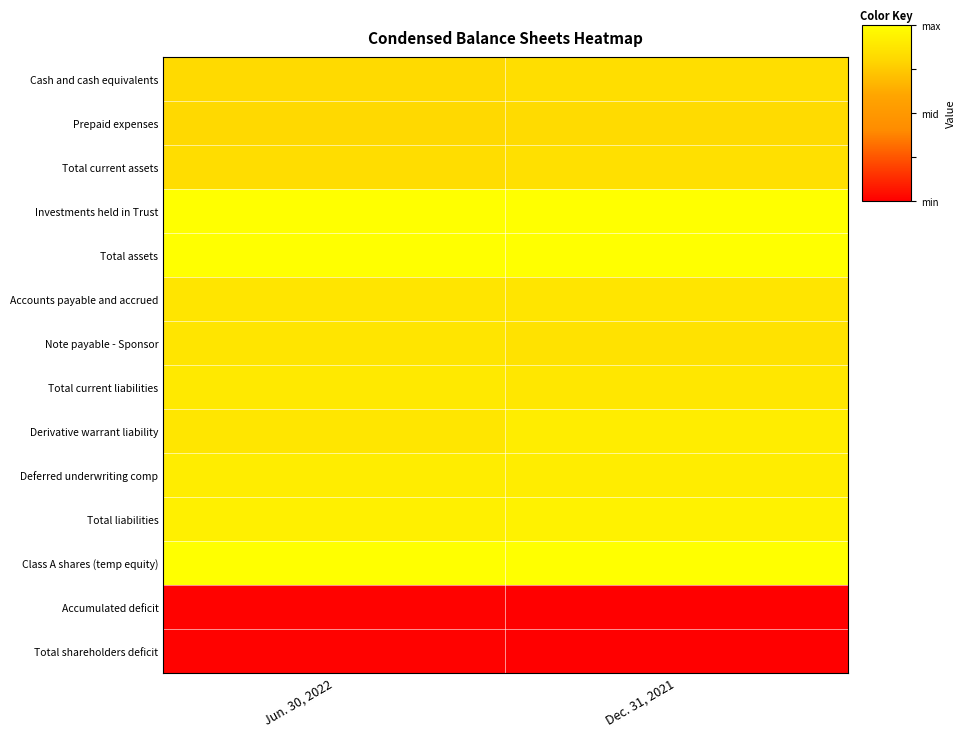

Rank the series by their maximum value, from lowest to highest.

Accumulated deficit, Total shareholders deficit, Prepaid expenses, Cash and cash equivalents, Total current assets, Accounts payable and accrued, Note payable - Sponsor, Total current liabilities, Derivative warrant liability, Deferred underwriting comp, Total liabilities, Class A shares (temp equity), Investments held in Trust, Total assets